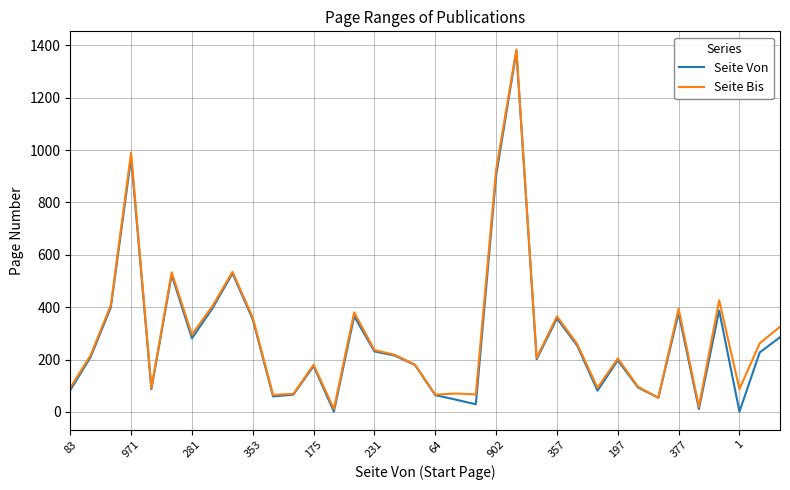

What is the maximum value shown in the chart?

1384